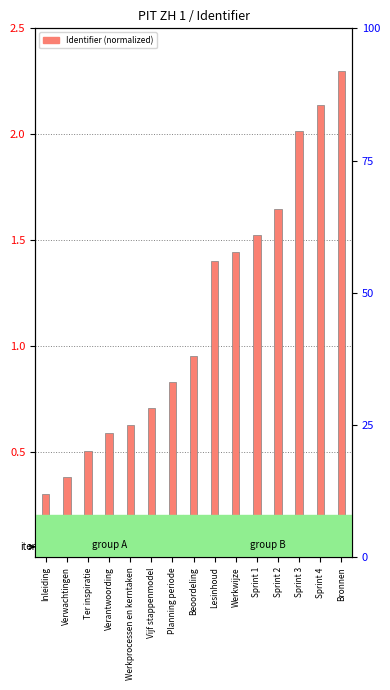

Which category has the highest value across all series?

Bronnen